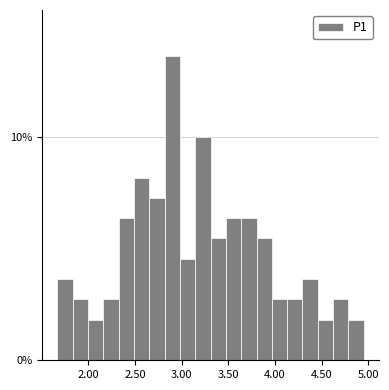

Read against the x-axis, roughly where is the centre of the tallest bar?

2.90